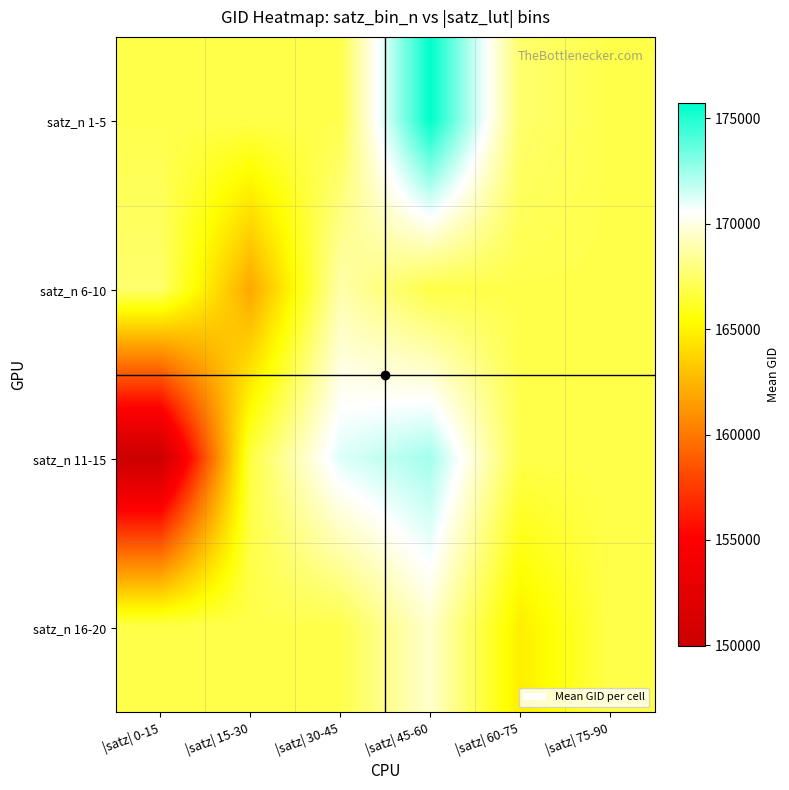

List the series in order of their peak value, lowest first.

satz_n 6-10, satz_n 16-20, satz_n 11-15, satz_n 1-5